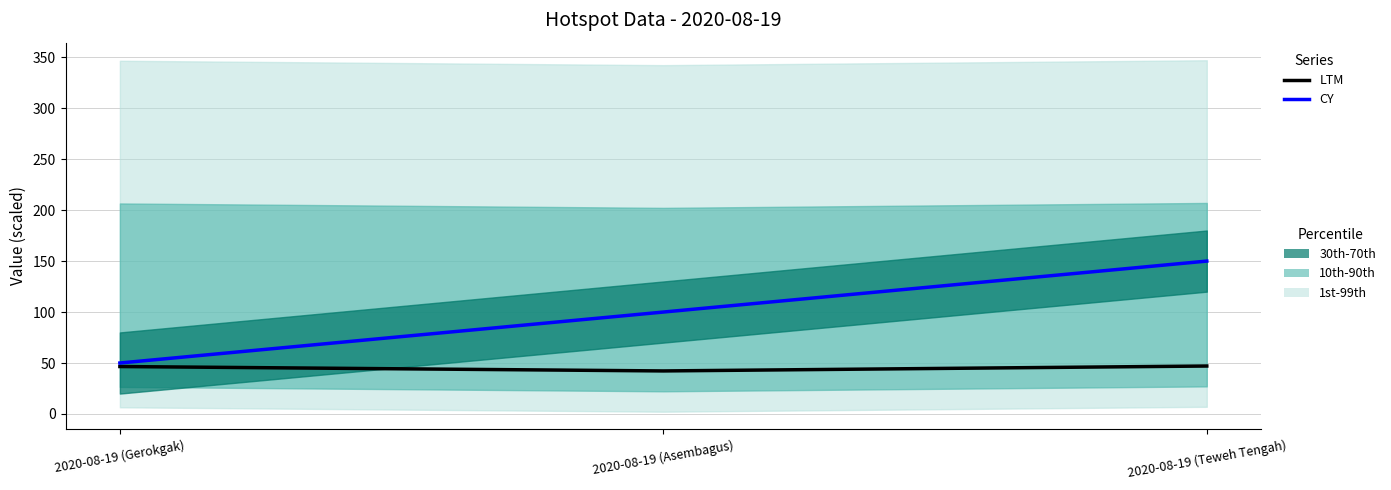

Reading left to right, list all the values displayed in this chart.

LTM: 2020-08-19 (Gerokgak)=46.5	2020-08-19 (Asembagus)=42.2	2020-08-19 (Teweh Tengah)=47.0
CY: 2020-08-19 (Gerokgak)=50.0	2020-08-19 (Asembagus)=100.0	2020-08-19 (Teweh Tengah)=150.0